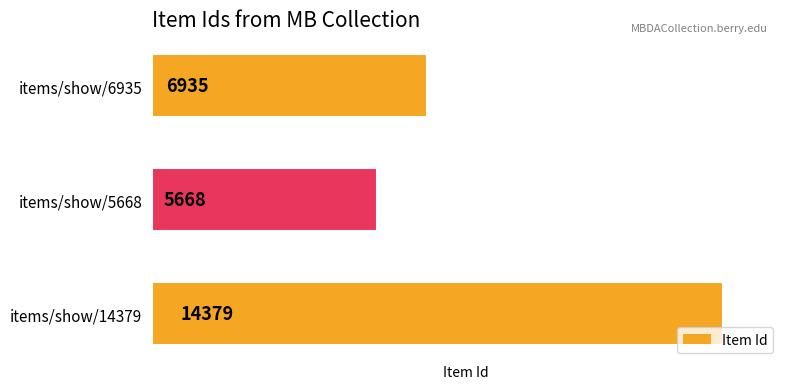

Are the bars horizontal?

Yes